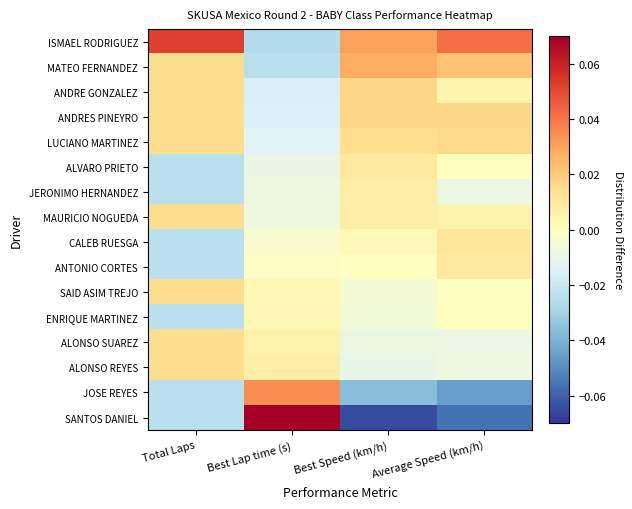

What is the spread (max minus min) of values at Total Laps?

0.1